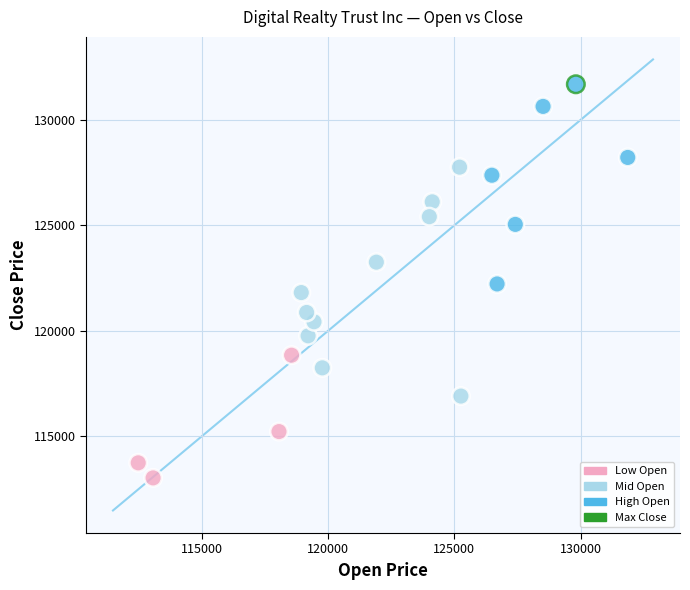

What is the range of Y values (max minus min)?

18663